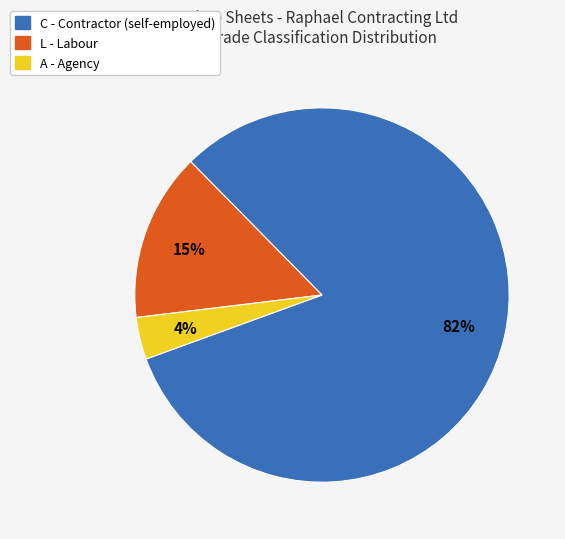

Do C - Contractor (self-employed) and L - Labour together represent more than half of the pie?

Yes